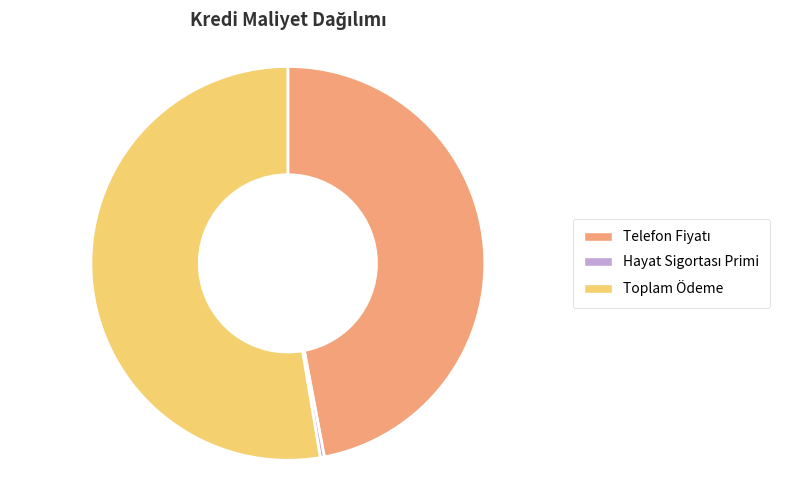

How many segments does this pie chart have?

3